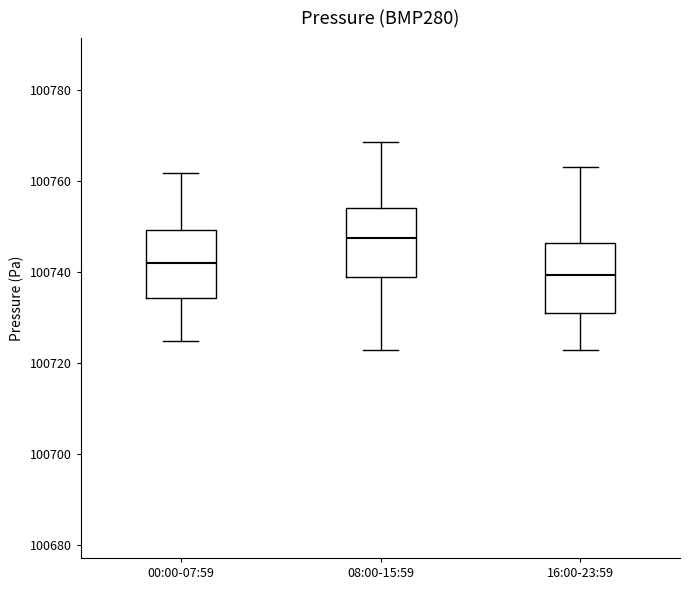

Reading left to right, read every box against the y-axis: the position of its median line, the range the box covers, and the ends of its whiskers. The values are not printed on the chart, so give them approximately, as read against the axis.

00:00-07:59: median 100742, box 100734 to 100750, whiskers 100724 to 100762
08:00-15:59: median 100748, box 100740 to 100754, whiskers 100722 to 100768
16:00-23:59: median 100740, box 100732 to 100746, whiskers 100722 to 100764